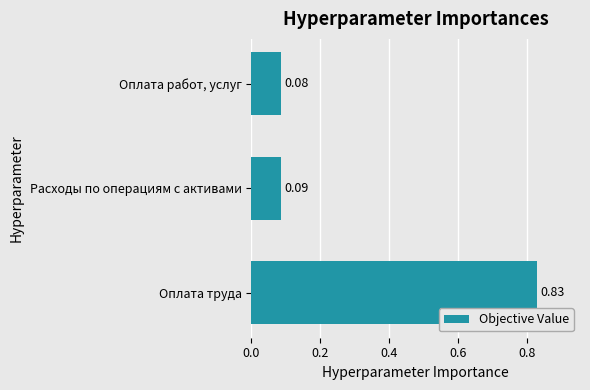

At which label is the value closest to 0?

Оплата работ, услуг